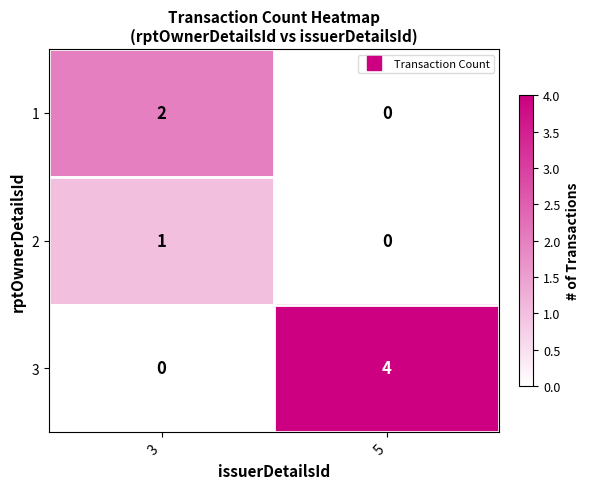

What is the maximum value shown in the chart?

4